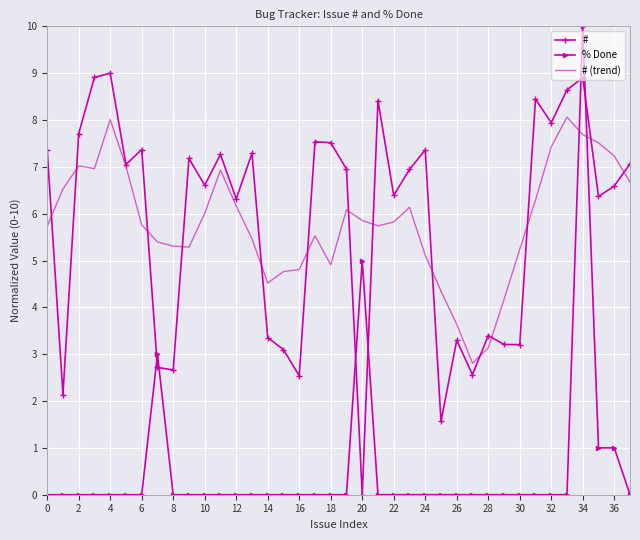

List the series in order of their peak value, highest first.

% Done, #, # (trend)